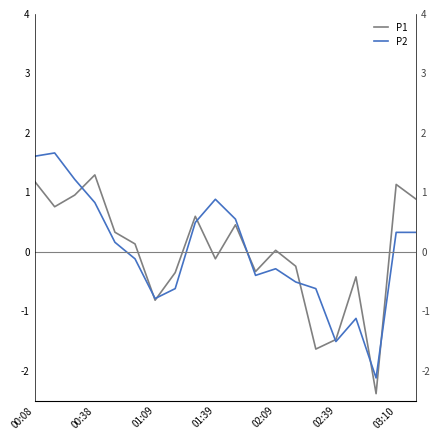

True or false: P1 has more than 2 points higher than both neighbors.

True